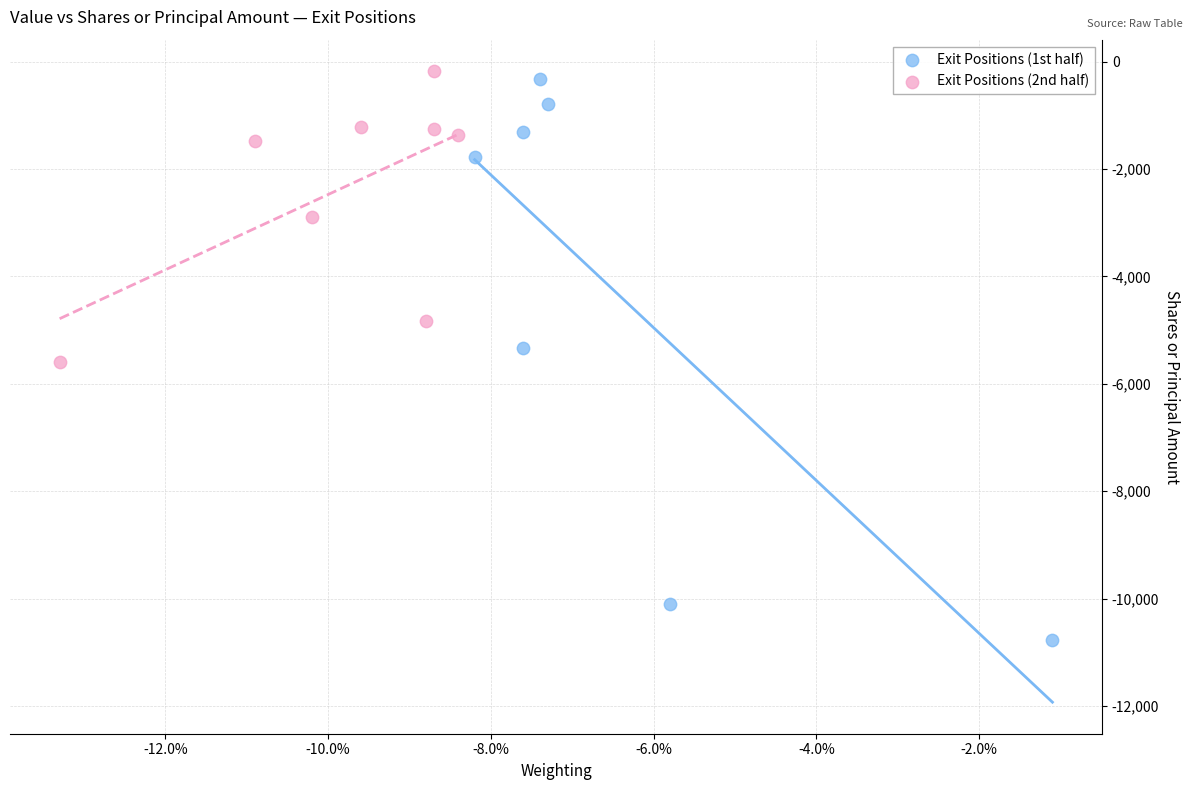

Which series has the largest Y range (max minus min)?

Exit Positions (1st half)